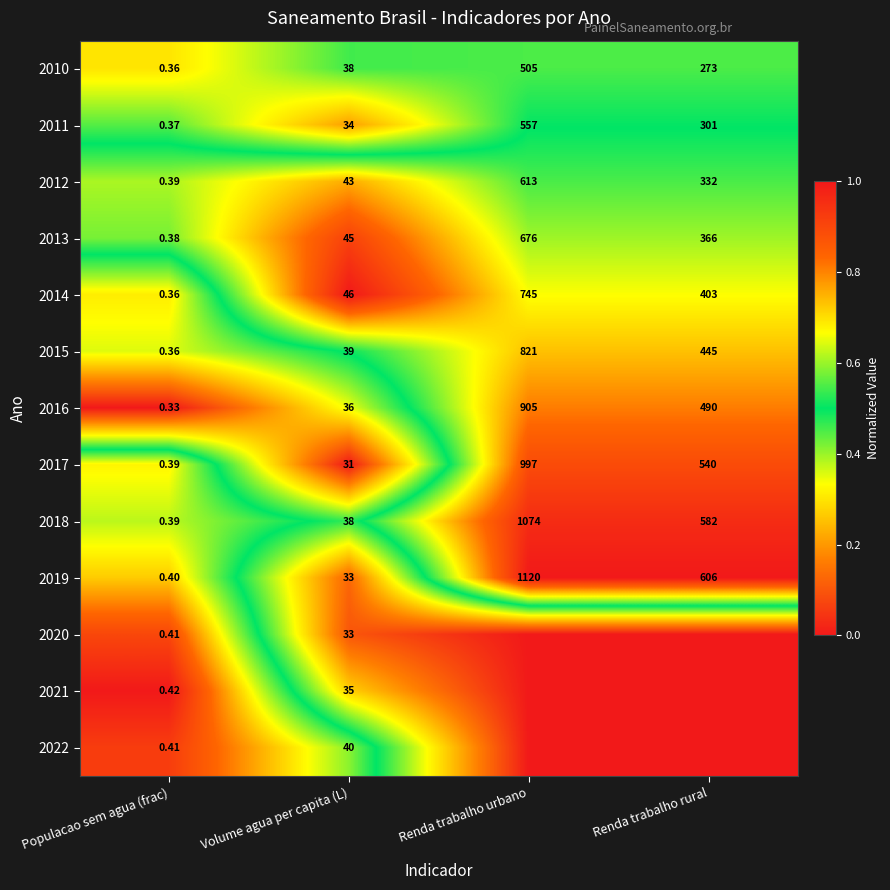

Rank the categories by 2013 value from lowest to highest.

Populacao sem agua (frac), Volume agua per capita (L), Renda trabalho rural, Renda trabalho urbano